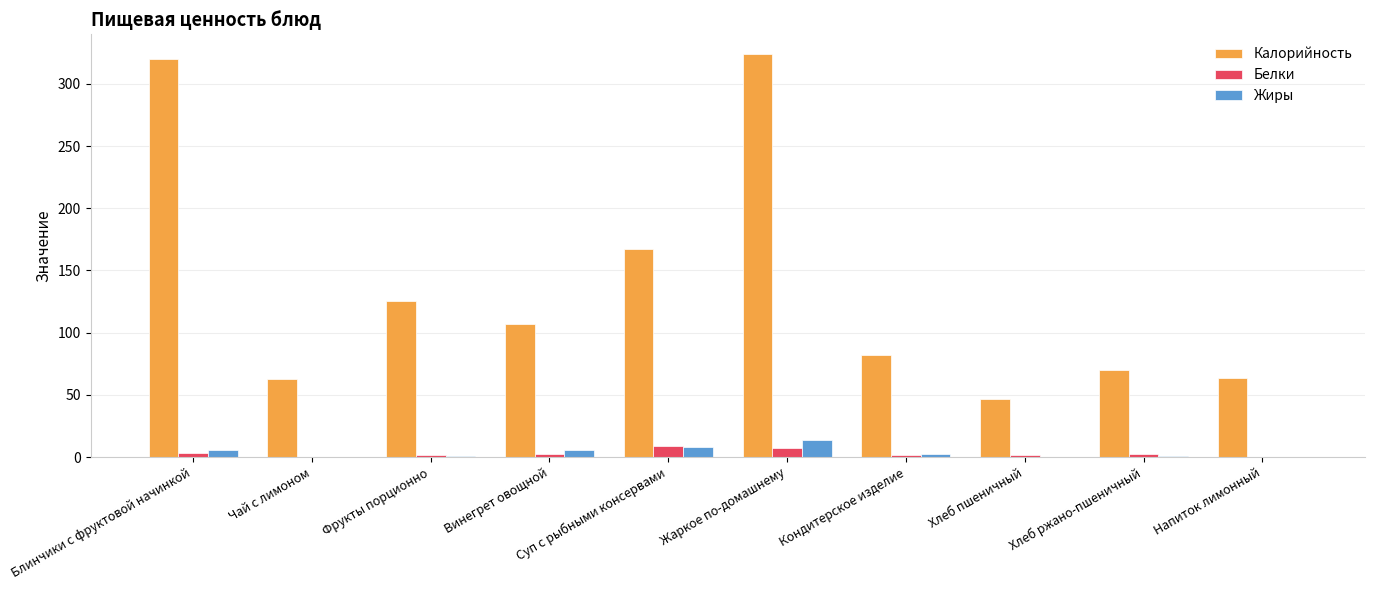

At which category is the sum across all series the highest?

Жаркое по-домашнему